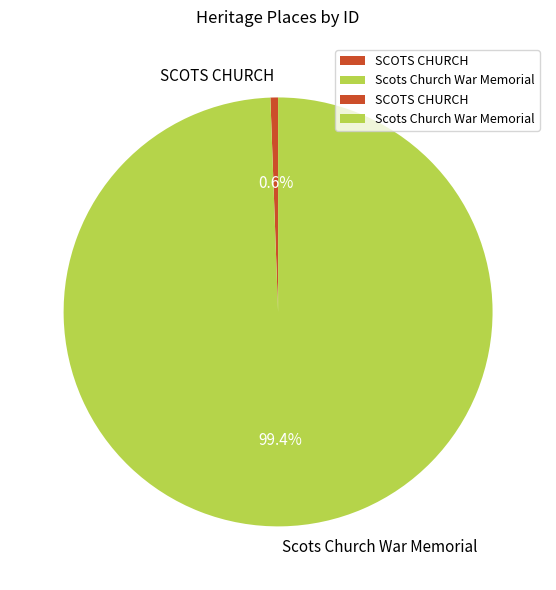

Does Scots Church War Memorial represent more than half of the total?

Yes